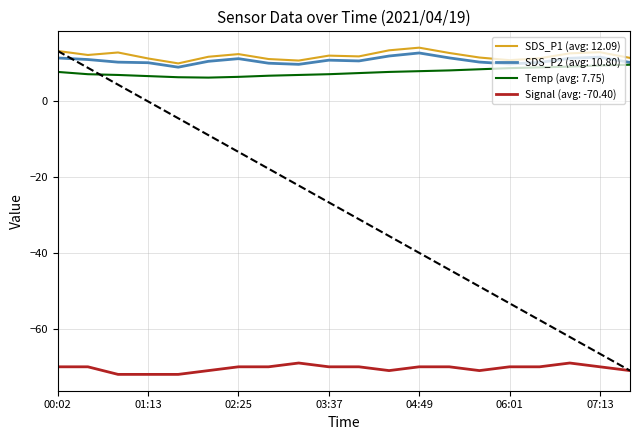

How many data points does each series have?

20